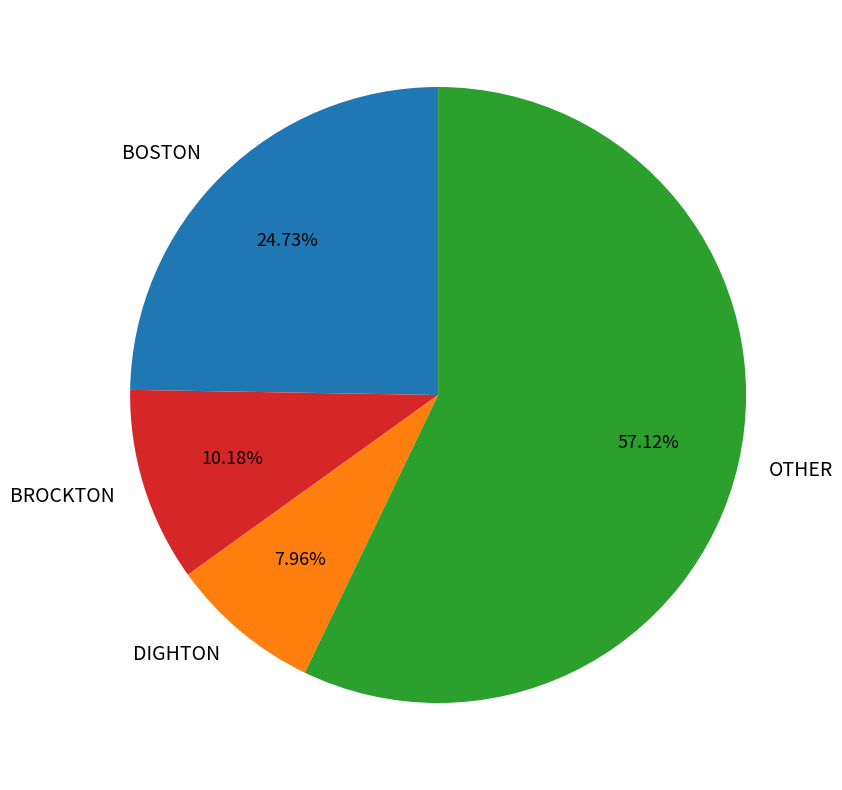

Does OTHER account for over 50% of the chart?

Yes